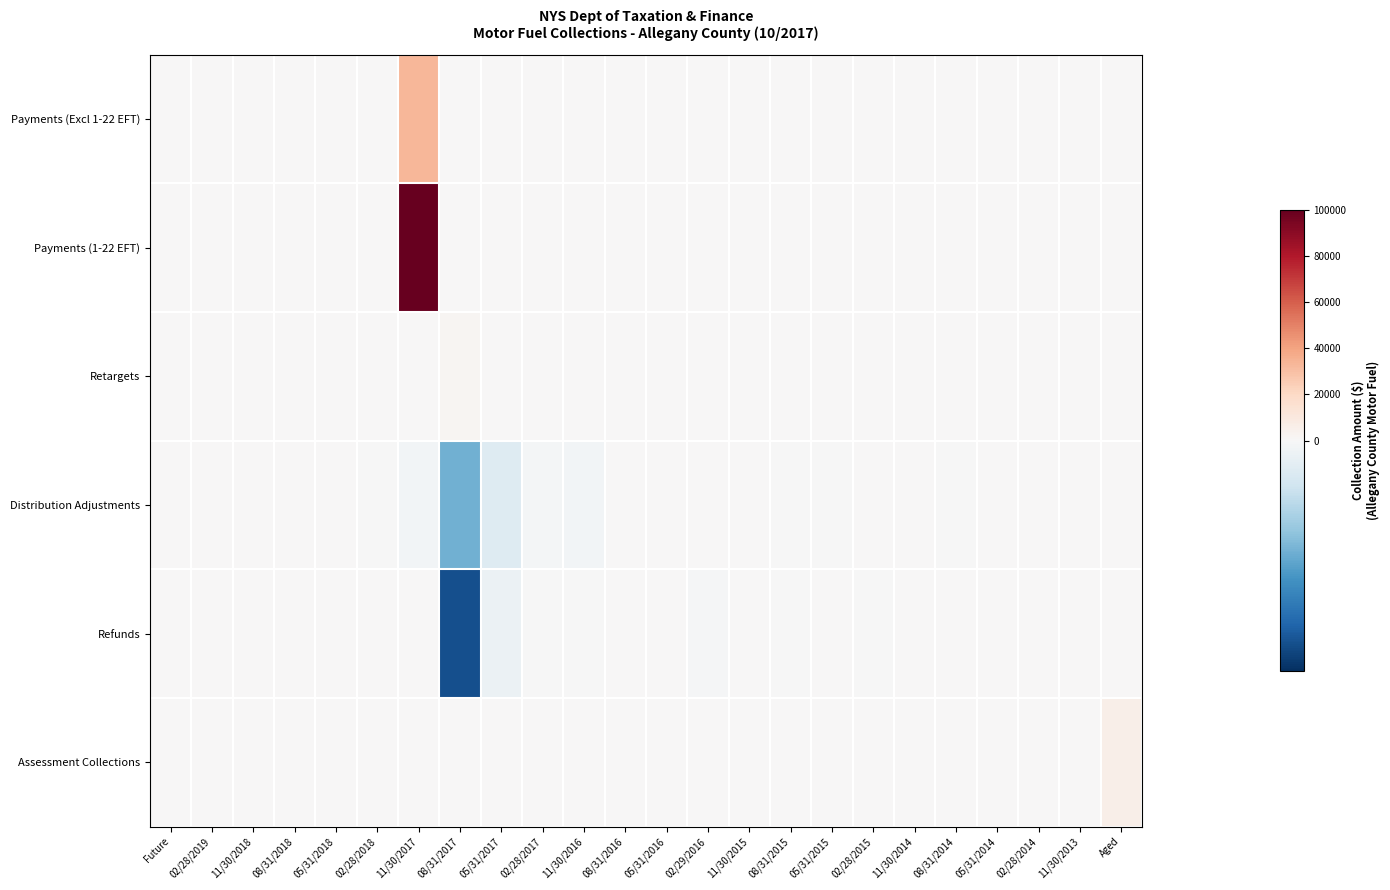

Reading left to right, extract all data points from this chart.

Payments (Excl 1-22 EFT): Future=0.0	02/28/2019=0.0	11/30/2018=0.0	08/31/2018=0.0	05/31/2018=0.0	02/28/2018=0.0	11/30/2017=33545.9	08/31/2017=20.5	05/31/2017=0.2	02/28/2017=0.0	11/30/2016=0.1	08/31/2016=0.0	05/31/2016=2.1	02/29/2016=0.0	11/30/2015=0.0	08/31/2015=0.0	05/31/2015=0.0	02/28/2015=0.0	11/30/2014=0.0	08/31/2014=0.0	05/31/2014=0.0	02/28/2014=0.0	11/30/2013=0.0	Aged=0.0
Payments (1-22 EFT): Future=0.0	02/28/2019=0.0	11/30/2018=0.0	08/31/2018=0.0	05/31/2018=0.0	02/28/2018=0.0	11/30/2017=99804.7	08/31/2017=0.0	05/31/2017=0.0	02/28/2017=0.0	11/30/2016=0.0	08/31/2016=0.0	05/31/2016=0.0	02/29/2016=0.0	11/30/2015=0.0	08/31/2015=0.0	05/31/2015=0.0	02/28/2015=0.0	11/30/2014=0.0	08/31/2014=0.0	05/31/2014=0.0	02/28/2014=0.0	11/30/2013=0.0	Aged=0.0
Retargets: Future=0.0	02/28/2019=0.0	11/30/2018=0.0	08/31/2018=0.0	05/31/2018=0.0	02/28/2018=0.0	11/30/2017=38.4	08/31/2017=2017.7	05/31/2017=521.9	02/28/2017=0.0	11/30/2016=0.0	08/31/2016=0.0	05/31/2016=0.0	02/29/2016=0.0	11/30/2015=0.0	08/31/2015=0.0	05/31/2015=0.0	02/28/2015=0.0	11/30/2014=0.0	08/31/2014=0.0	05/31/2014=0.0	02/28/2014=0.0	11/30/2013=0.0	Aged=0.0
Distribution Adjustments: Future=0.0	02/28/2019=0.0	11/30/2018=0.0	08/31/2018=0.0	05/31/2018=0.0	02/28/2018=-3.1	11/30/2017=-51.4	08/31/2017=-963.8	05/31/2017=-264.8	02/28/2017=-45.3	11/30/2016=-55.2	08/31/2016=0.0	05/31/2016=0.0	02/29/2016=0.0	11/30/2015=0.0	08/31/2015=-1.7	05/31/2015=-0.0	02/28/2015=0.0	11/30/2014=0.0	08/31/2014=-2.5	05/31/2014=0.0	02/28/2014=0.0	11/30/2013=0.0	Aged=0.0
Refunds: Future=0.0	02/28/2019=0.0	11/30/2018=0.0	08/31/2018=0.0	05/31/2018=0.0	02/28/2018=0.0	11/30/2017=0.0	08/31/2017=-1754.6	05/31/2017=-120.1	02/28/2017=-13.3	11/30/2016=-11.5	08/31/2016=0.0	05/31/2016=0.0	02/29/2016=-28.7	11/30/2015=484.6	08/31/2015=-1.1	05/31/2015=0.0	02/28/2015=-2.6	11/30/2014=0.0	08/31/2014=0.0	05/31/2014=0.0	02/28/2014=0.0	11/30/2013=0.0	Aged=0.0
Assessment Collections: Future=0.0	02/28/2019=0.0	11/30/2018=0.0	08/31/2018=0.0	05/31/2018=0.0	02/28/2018=0.0	11/30/2017=0.0	08/31/2017=0.0	05/31/2017=0.0	02/28/2017=0.0	11/30/2016=0.0	08/31/2016=0.0	05/31/2016=0.0	02/29/2016=0.0	11/30/2015=0.0	08/31/2015=0.0	05/31/2015=0.0	02/28/2015=0.0	11/30/2014=0.0	08/31/2014=0.0	05/31/2014=0.0	02/28/2014=0.0	11/30/2013=0.0	Aged=6237.3